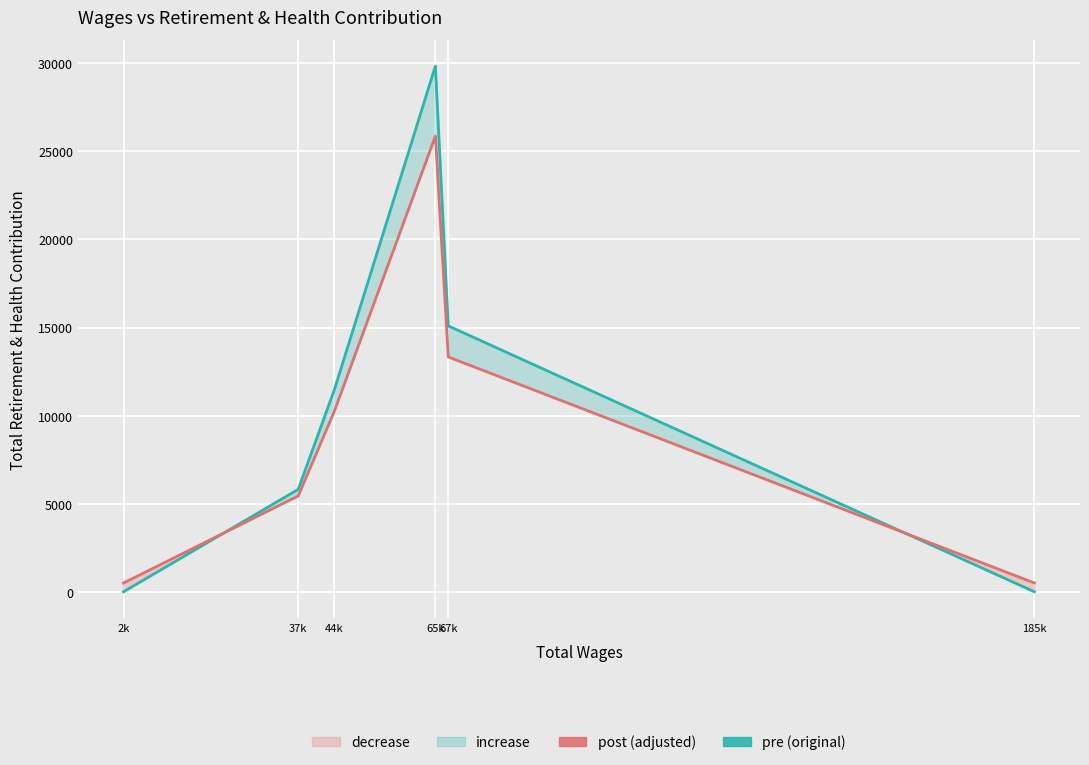

The Total Retirement & Health Contribution series shows 11478.0 at 44k. True or false?

True